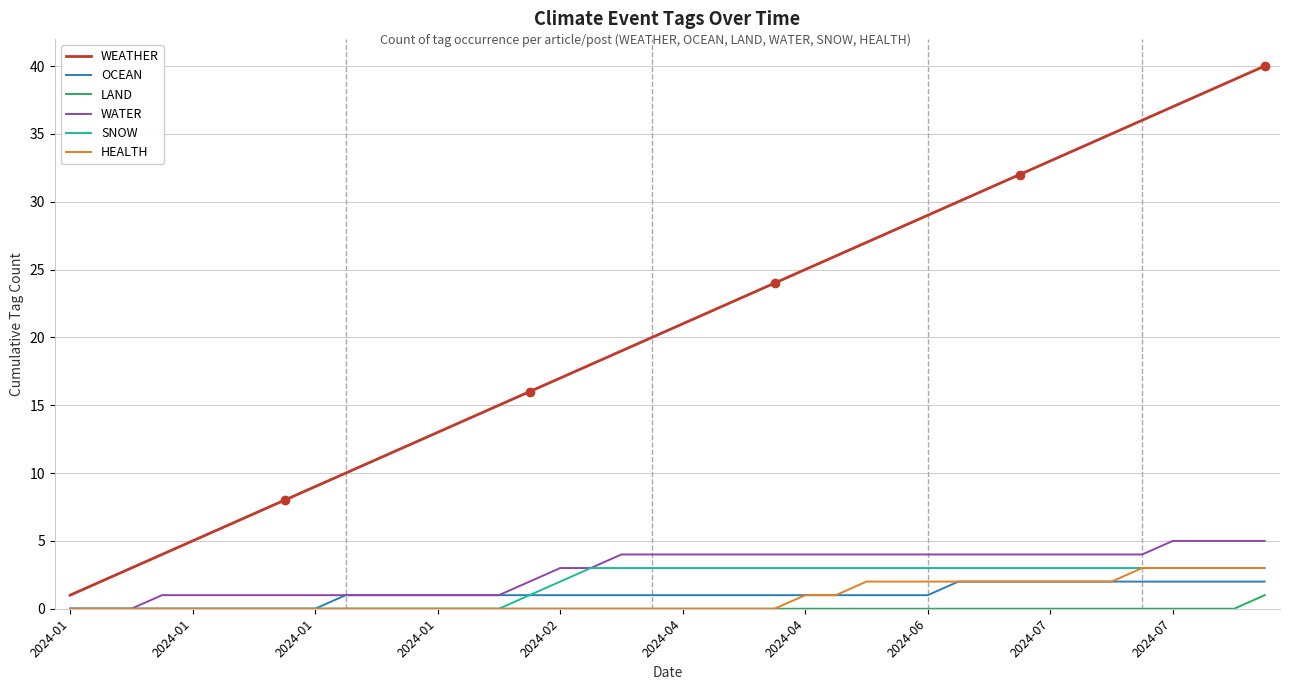

Which series has the largest range (max minus min)?

WEATHER